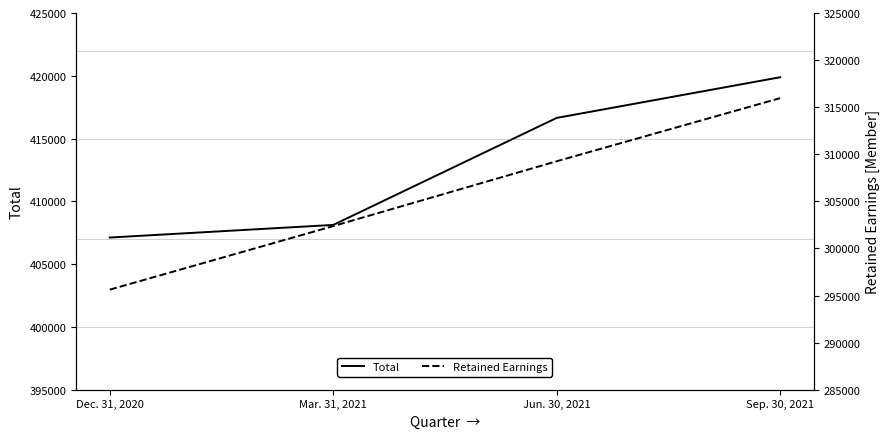

Rank the series at Mar. 31, 2021 from highest to lowest value.

Total, Retained Earnings